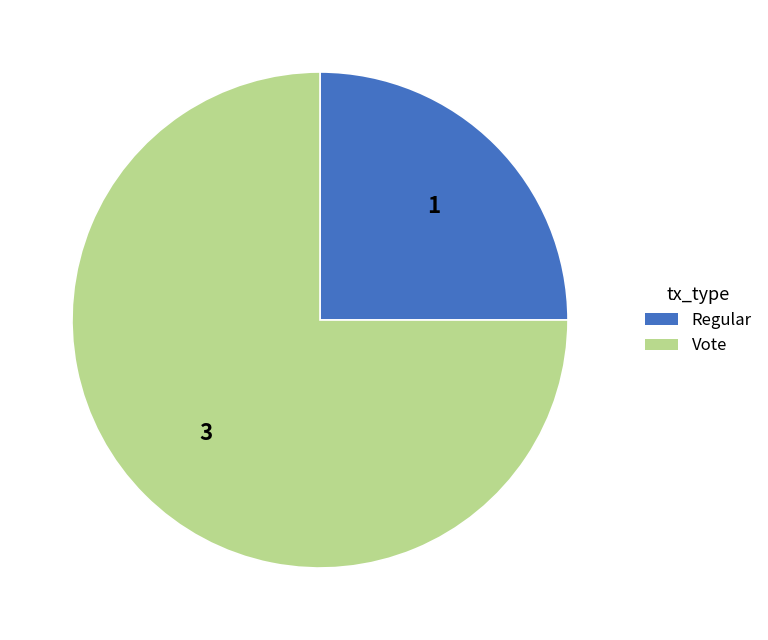

Which has a higher value, Regular or Vote?

Vote